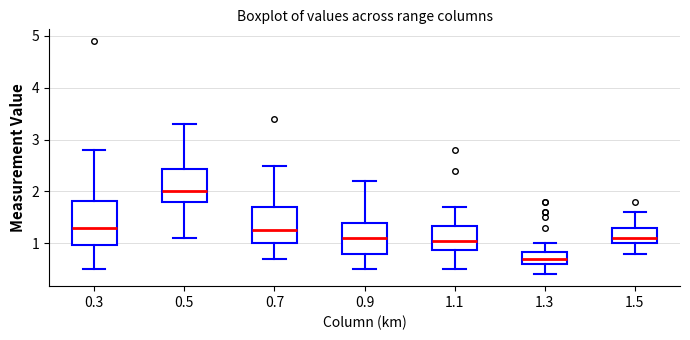

Reading left to right, transcribe this box plot: for each box, give where its median line is, the range the box spans, and where its two whiskers end, as read against the y-axis. The values are not printed on the chart, so give them approximately, as read against the axis.

0.3: median 1.3, box 1.0 to 1.8, whiskers 0.5 to 2.8
0.5: median 2.0, box 1.8 to 2.4, whiskers 1.1 to 3.3
0.7: median 1.3, box 1.0 to 1.7, whiskers 0.7 to 2.5
0.9: median 1.1, box 0.8 to 1.4, whiskers 0.5 to 2.2
1.1: median 1.1, box 0.9 to 1.3, whiskers 0.5 to 1.7
1.3: median 0.7, box 0.6 to 0.8, whiskers 0.4 to 1.0
1.5: median 1.1, box 1.0 to 1.3, whiskers 0.8 to 1.6